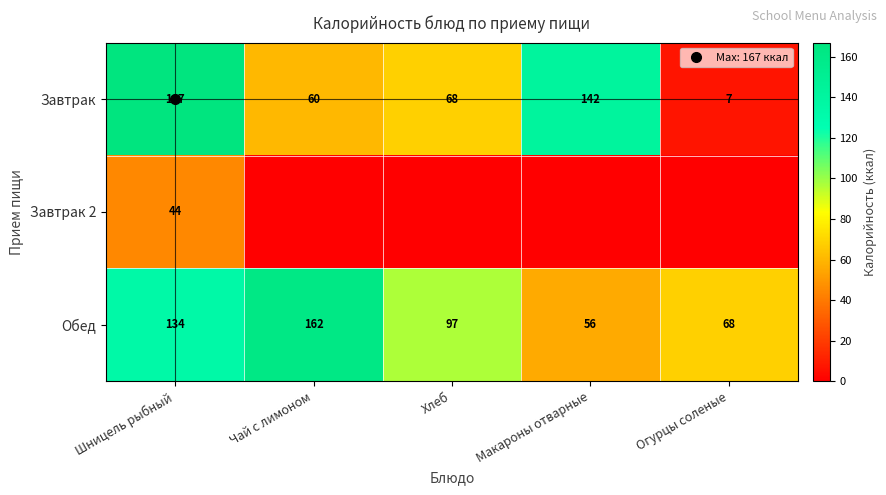

How many data points in Завтрак 2 are above 0?

1